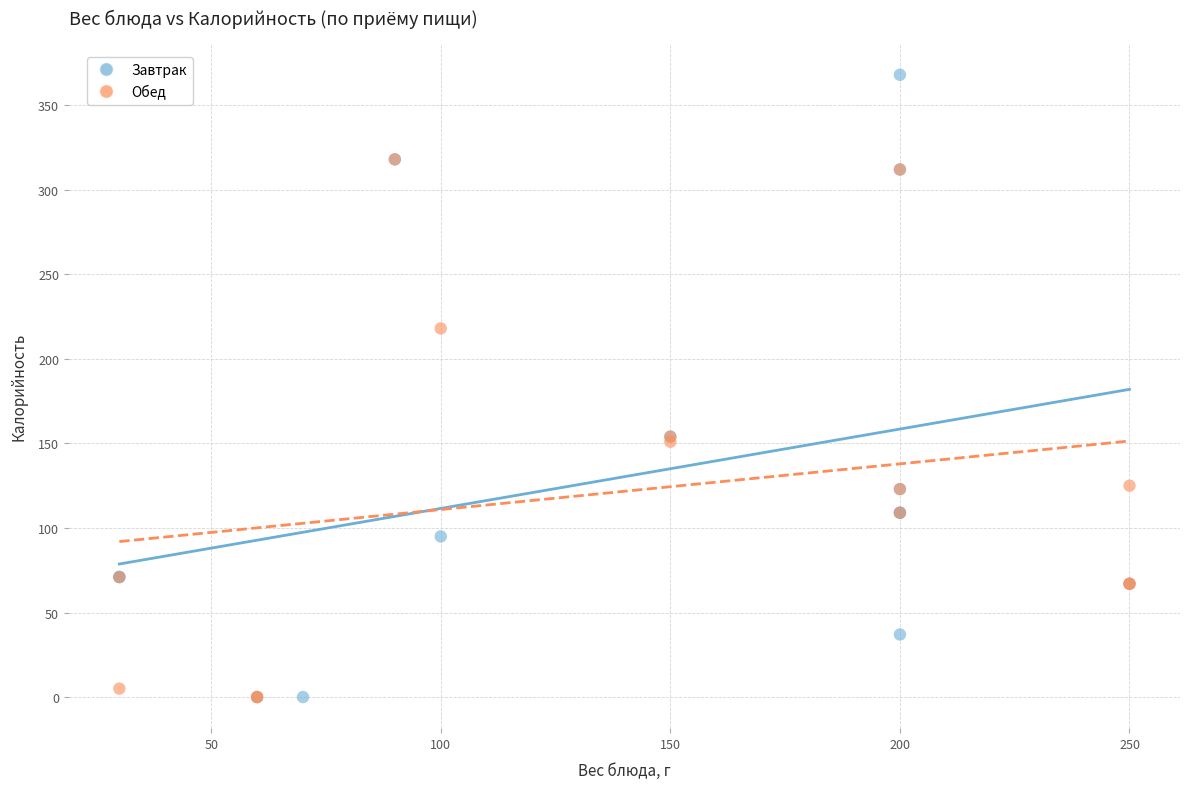

Which series has the largest Y range (max minus min)?

Завтрак